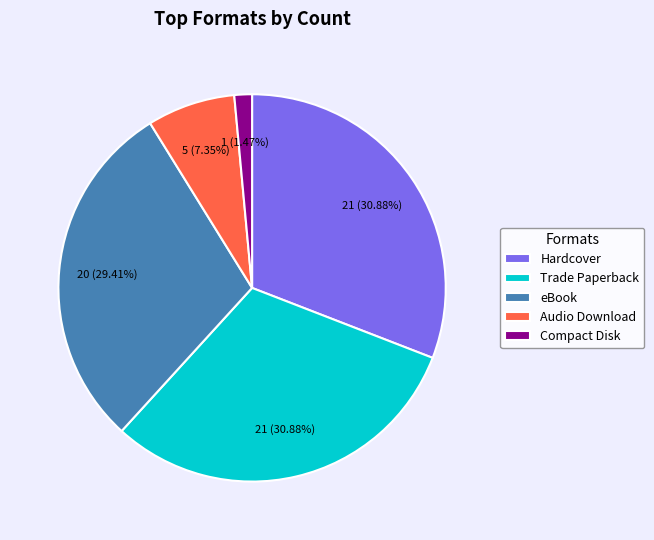

Do Compact Disk and Trade Paperback together represent more than half of the pie?

No